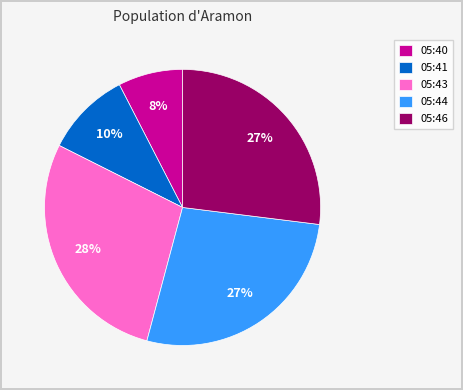

Do 05:44 and 05:43 together represent more than half of the pie?

Yes